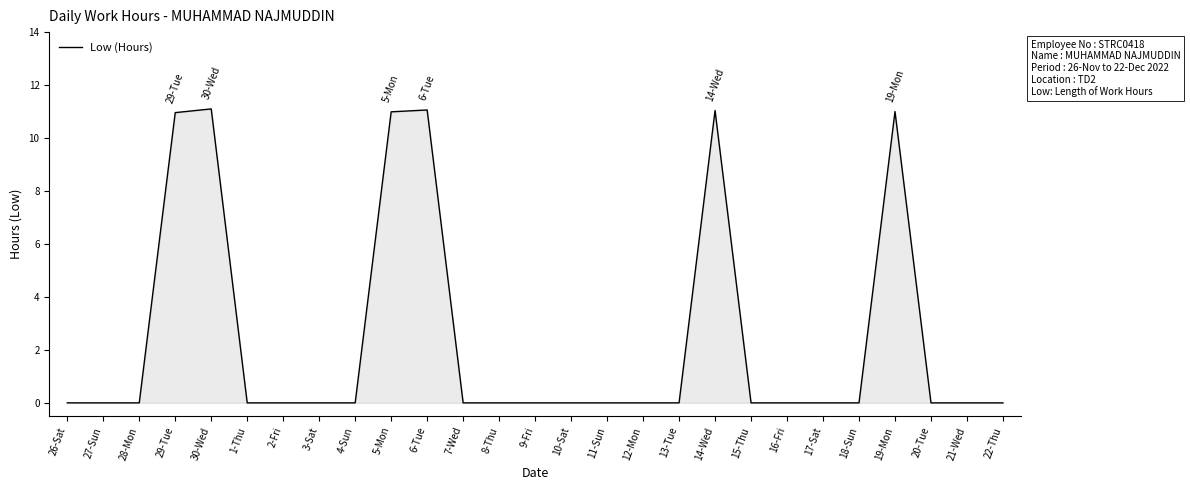

What is the average value?

2.5